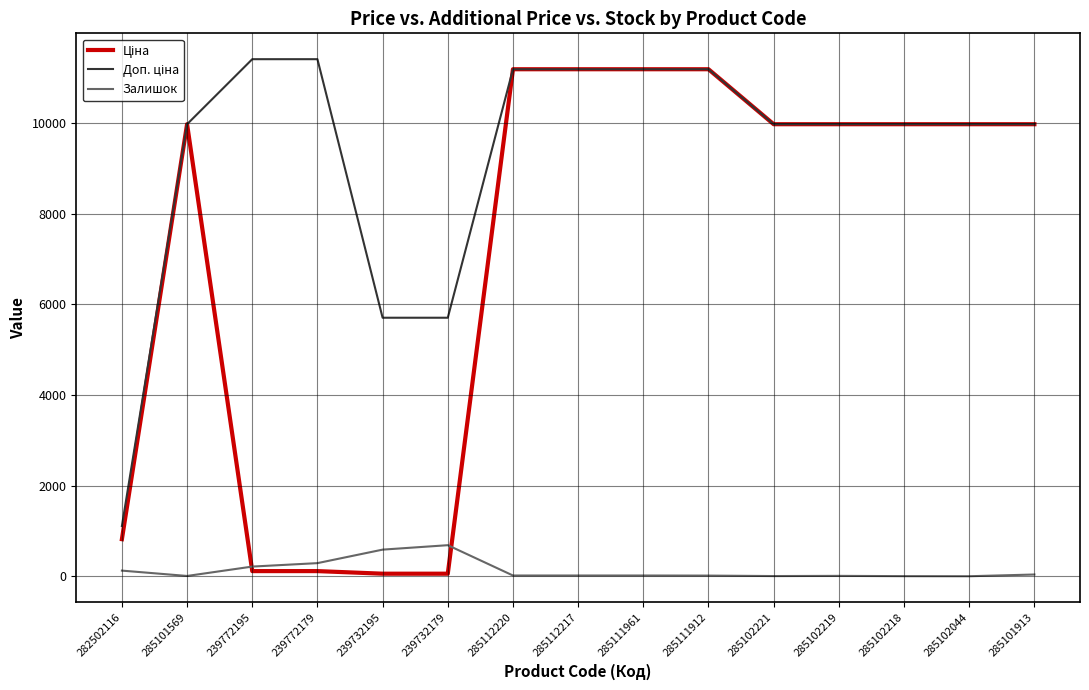

The Залишок series shows 1075.0 at 239732179. True or false?

False